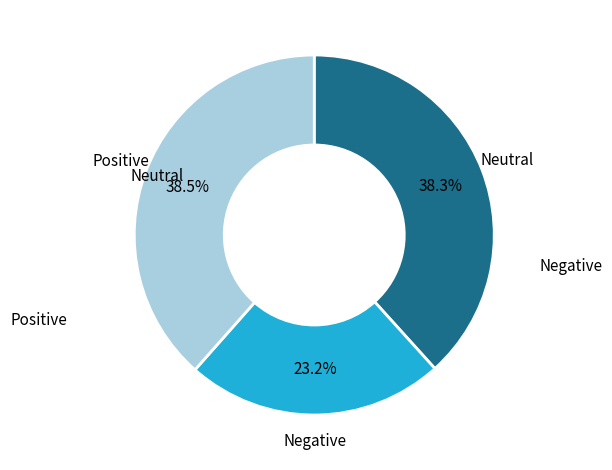

Does any single category account for the majority?

No